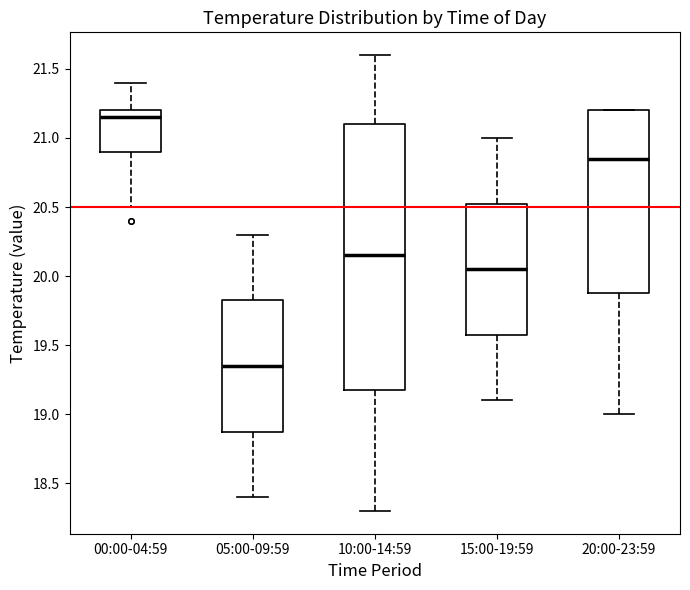

Which box is the tallest, from its lower edge to its upper edge?

10:00-14:59